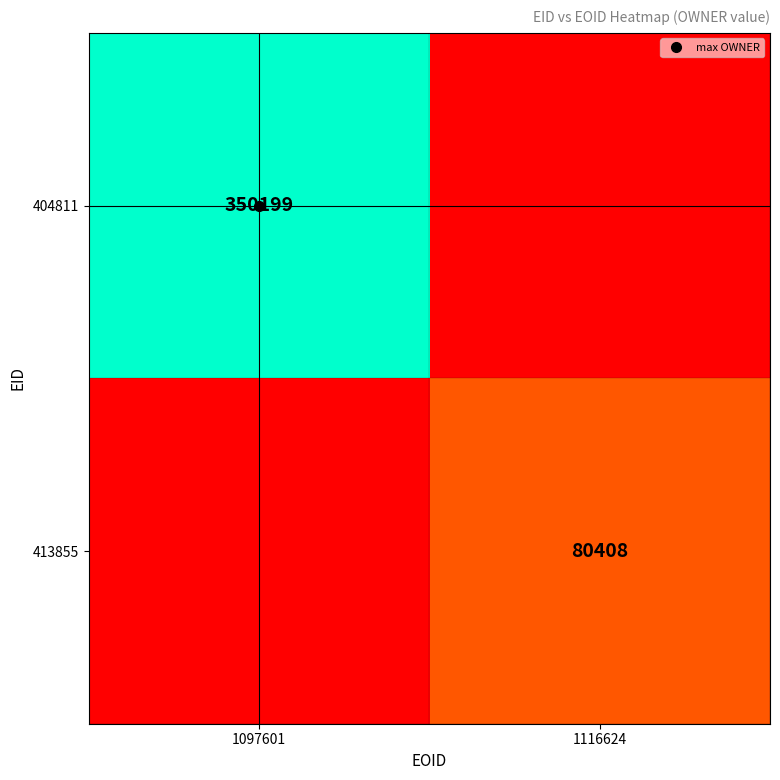

What is the difference between the highest and lowest values at 1116624?

80408